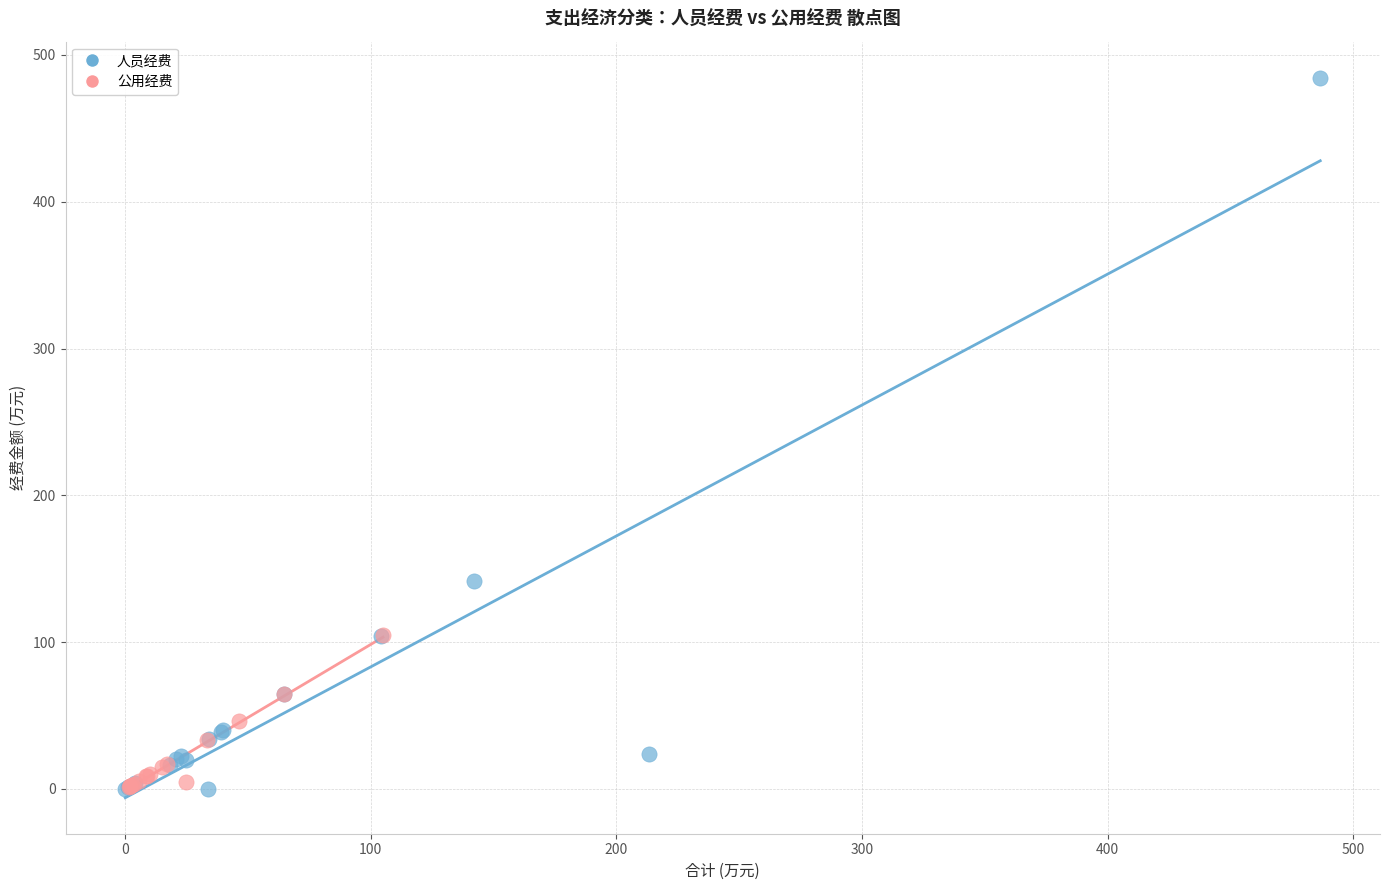

Which series reaches the maximum Y coordinate?

人员经费